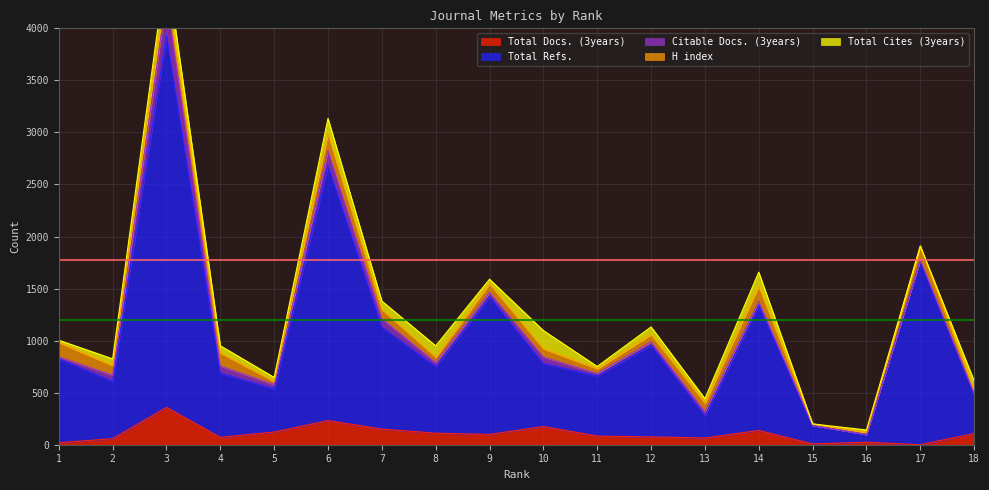

Does the chart have visible grid lines?

Yes